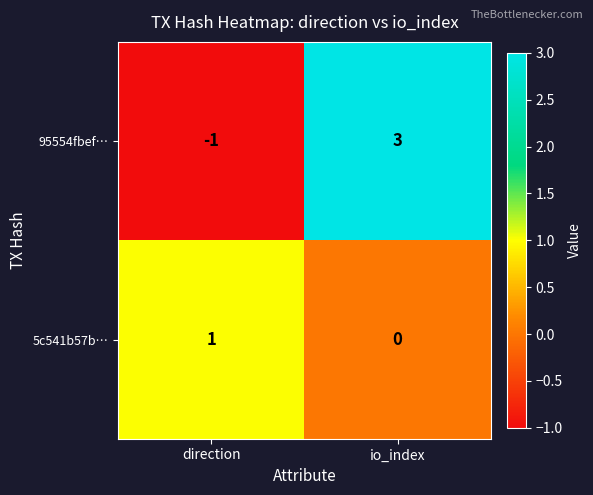

The 95554fbef… series shows -1 at direction. True or false?

True